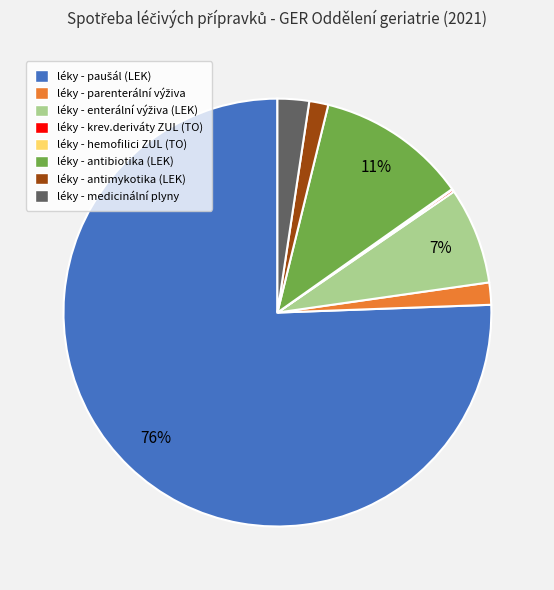

True or false: léky - antibiotika (LEK) accounts for 11% of the total.

True